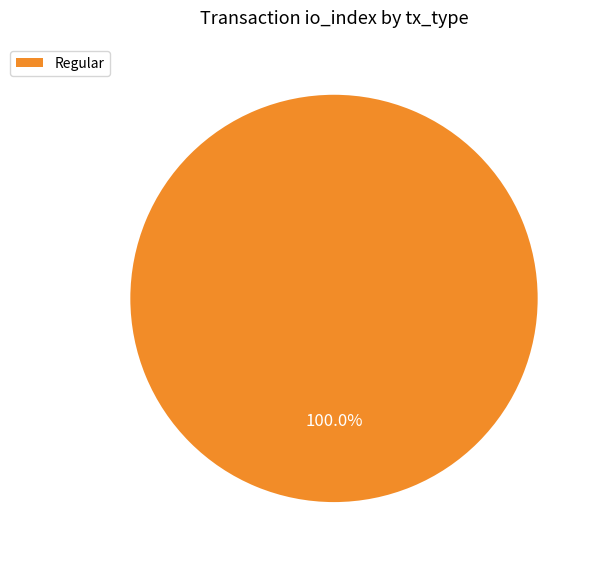

Which category accounts for the majority?

Regular